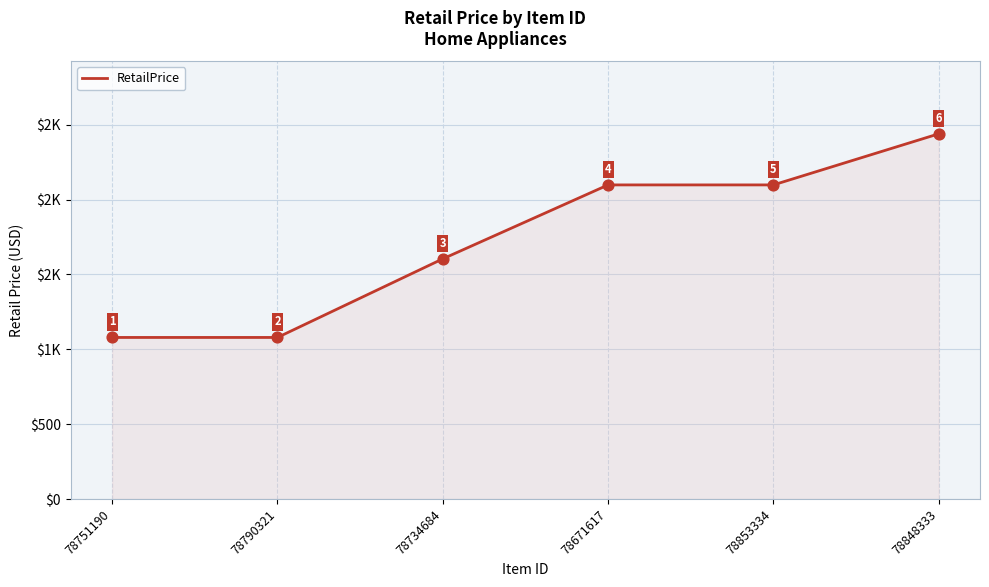

What is the change in value from 78751190 to 78848333?

+1359.9